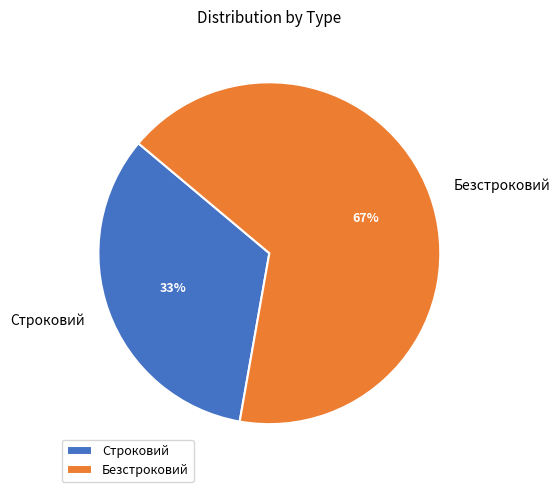

How many segments does this pie chart have?

2